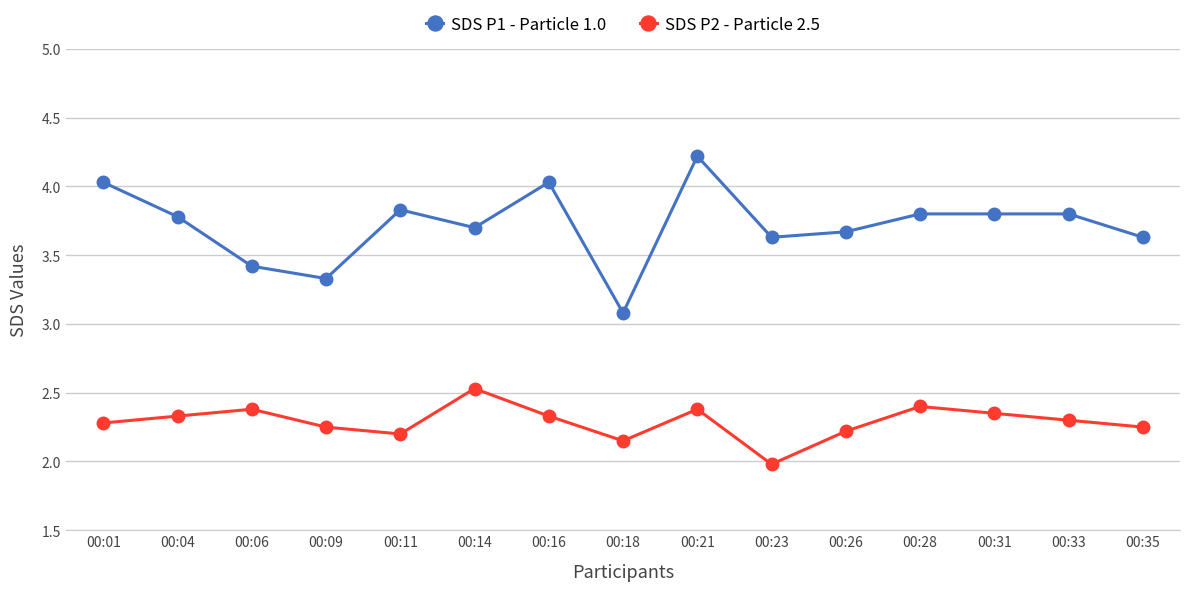

Which series has the widest spread of values?

SDS P1 - Particle 1.0